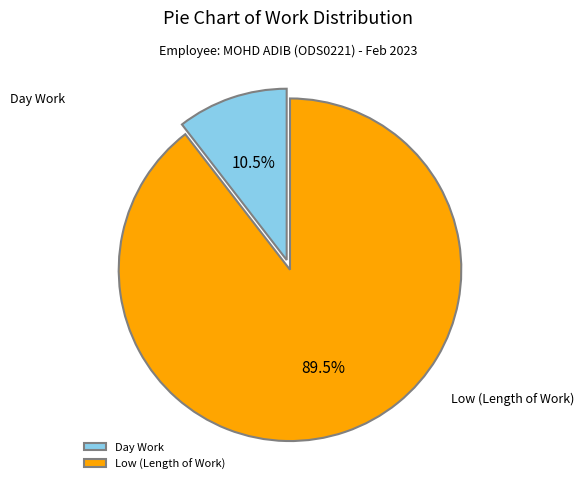

Which slice is the smallest?

Day Work